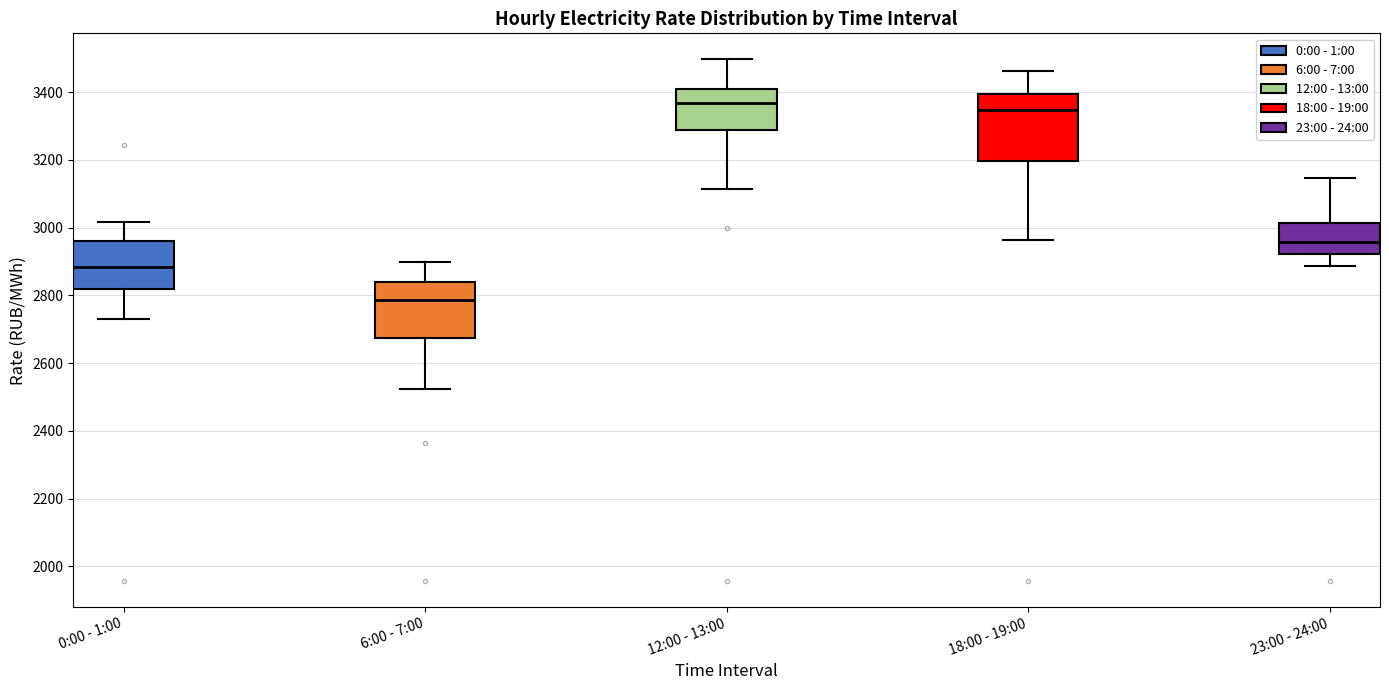

Reading left to right, transcribe this box plot: for each box, give where its median line is, the range the box spans, and where its two whiskers end, as read against the y-axis. The values are not printed on the chart, so give them approximately, as read against the axis.

0:00 - 1:00: median 2880, box 2820 to 2960, whiskers 2720 to 3020
6:00 - 7:00: median 2780, box 2680 to 2840, whiskers 2520 to 2900
12:00 - 13:00: median 3360, box 3280 to 3400, whiskers 3120 to 3500
18:00 - 19:00: median 3340, box 3200 to 3400, whiskers 2960 to 3460
23:00 - 24:00: median 2960, box 2920 to 3020, whiskers 2880 to 3140